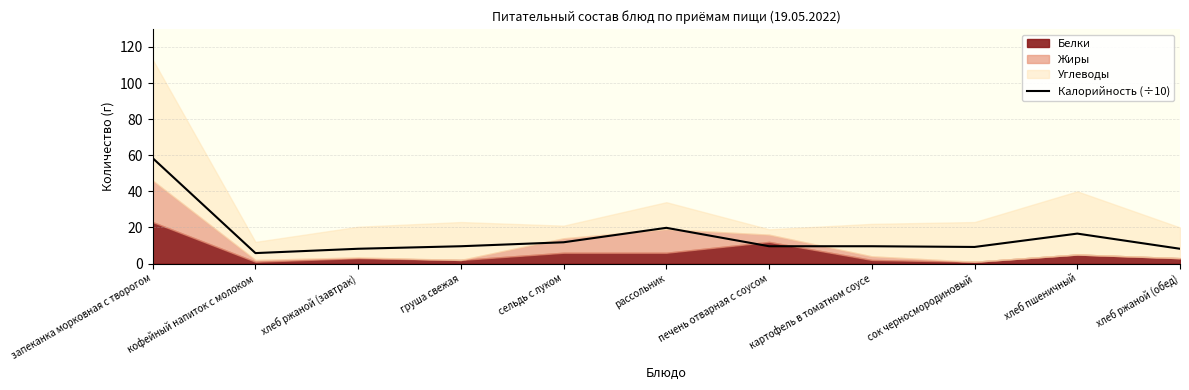

True or false: the data shows 88.6 at запеканка морковная с творогом.

False